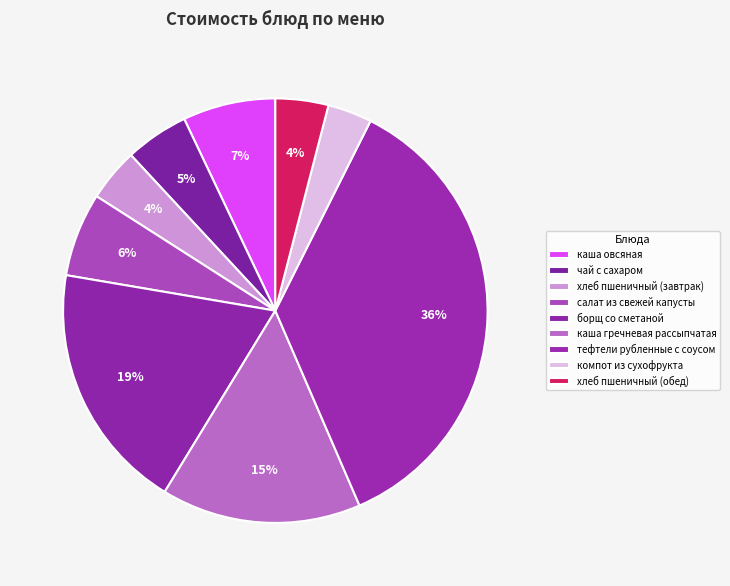

To the nearest percent, what is the average slice percentage?

11%